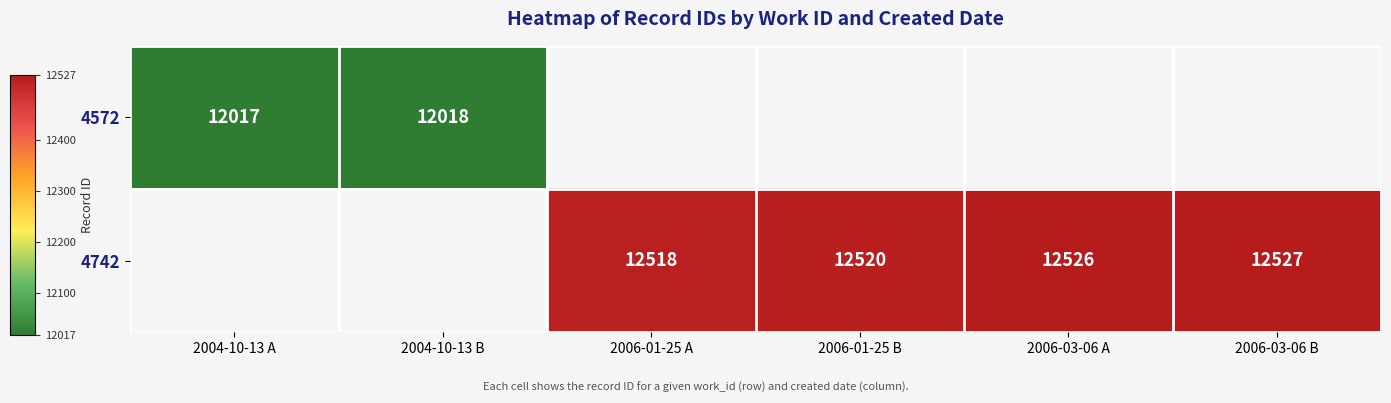

The 4742 series shows 12526 at 2006-03-06 A. True or false?

True